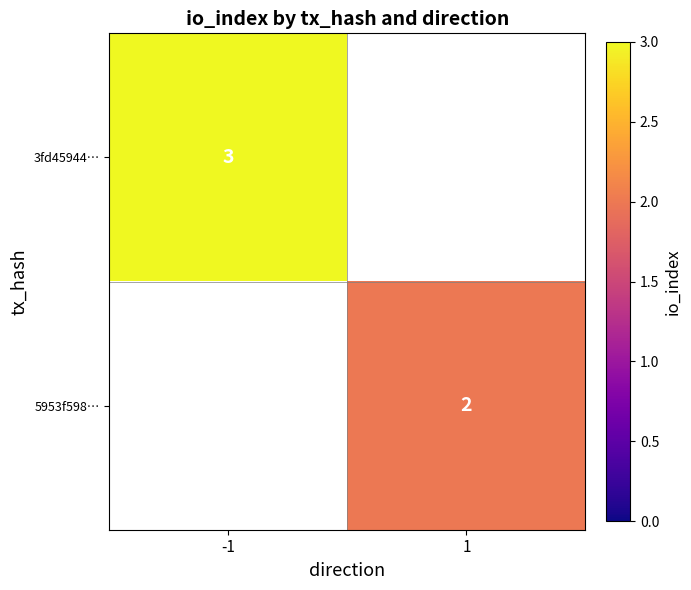

Is it true that 3fd45944… equals 5 at -1?

False